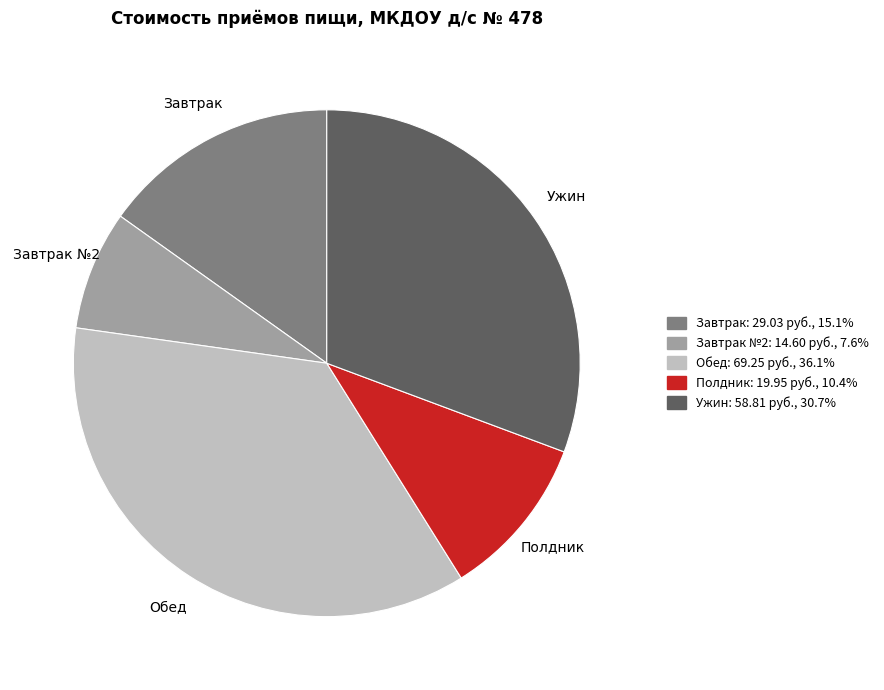

Is there any slice that represents more than half of the pie?

No